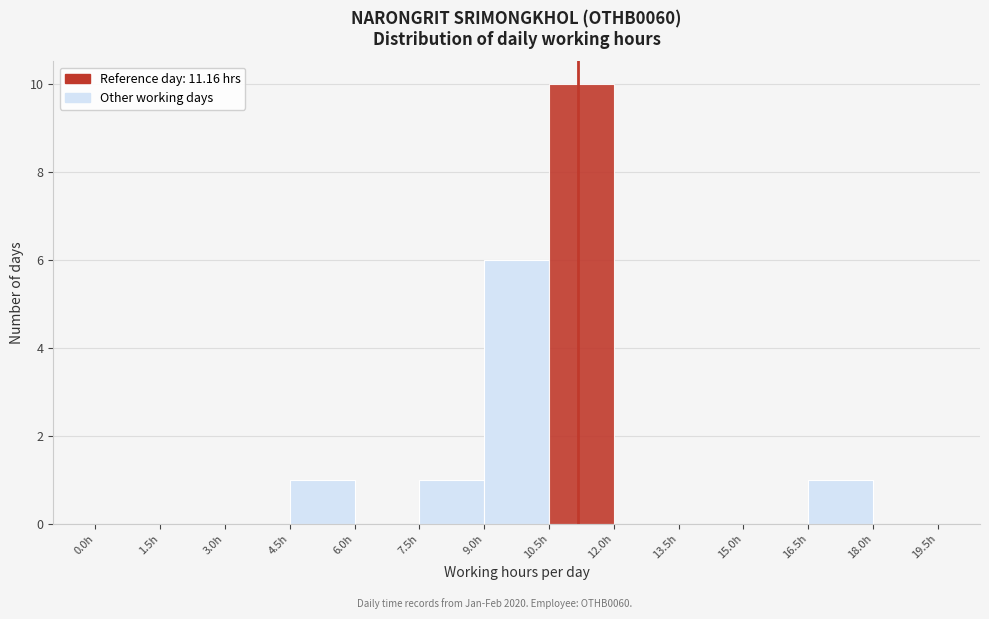

Reading left to right, list every bar in this chart as the range it spans on the x-axis followed by its height. Neither the bar edges nor the heights are printed on the chart, so give them approximately, as read against the axes.

0.0 to 1.5: 0
1.5 to 3.0: 0
3.0 to 4.5: 0
4.5 to 6.0: 1
6.0 to 7.5: 0
7.5 to 9.0: 1
9.0 to 10.5: 6
10.5 to 12.0: 10
12.0 to 13.5: 0
13.5 to 15.0: 0
15.0 to 16.5: 0
16.5 to 18.0: 1
18.0 to 19.5: 0